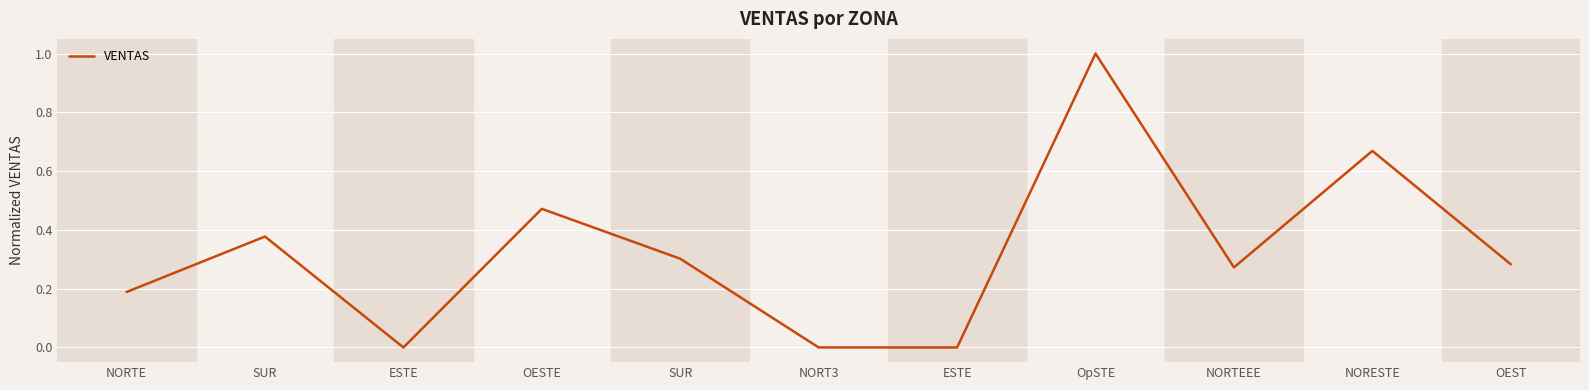

What is the difference between the maximum and minimum values?

1.0